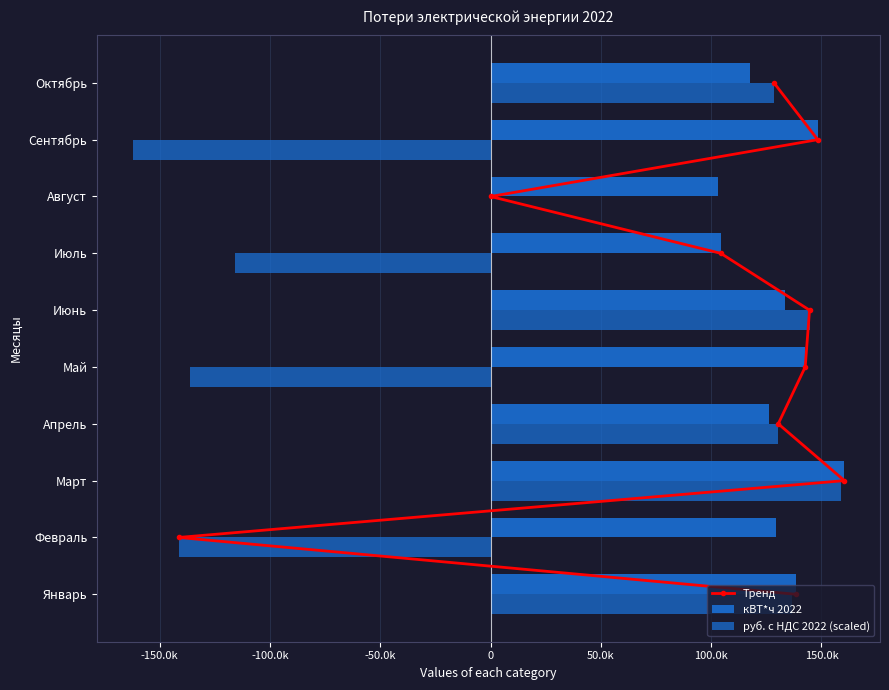

What are all the series names shown in the legend?

Тренд, кВТ*ч 2022, руб. с НДС 2022 (scaled)